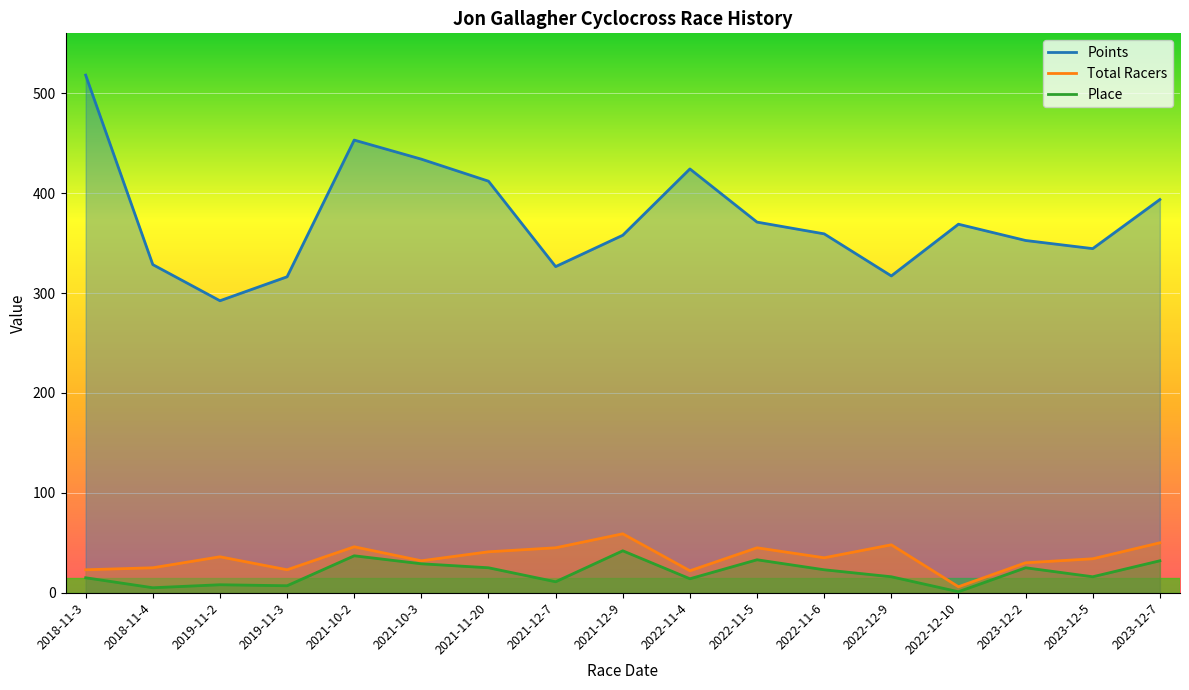

At which label does Place reach its peak?

2021-12-9